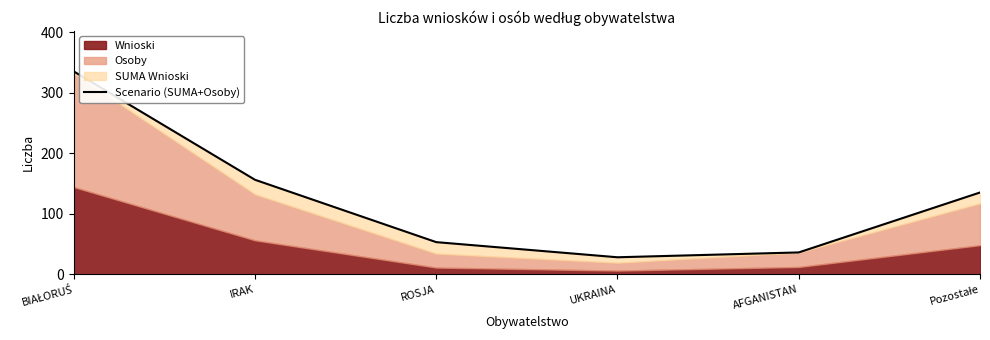

What is the average value?

124